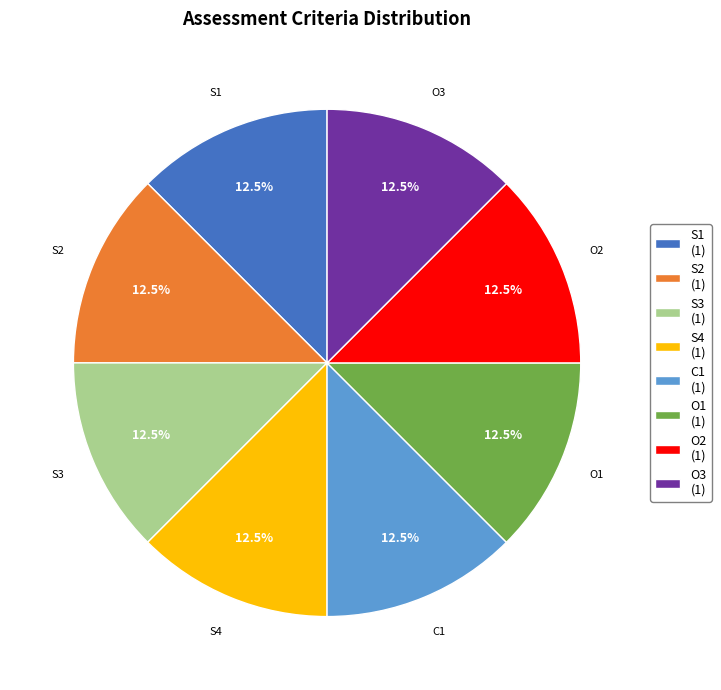

Approximately how many times larger is the value at S4 (1) compared to O1 (1)?

1.0